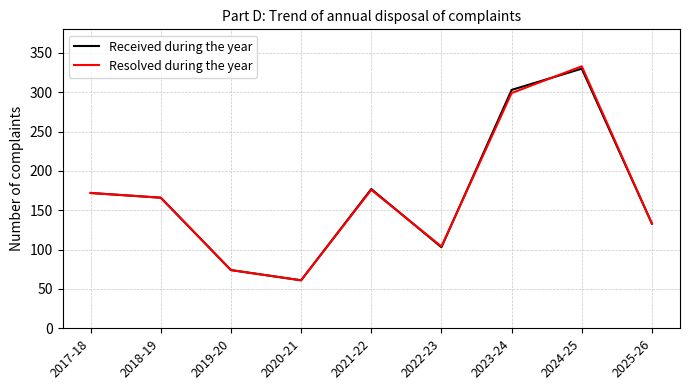

Which series has the widest spread of values?

Resolved during the year